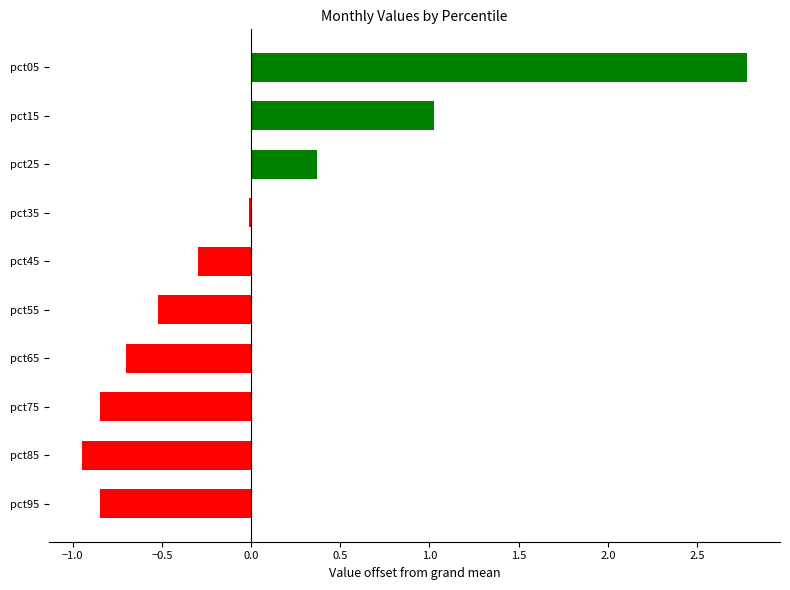

What is the approximate value at pct05?

2.8